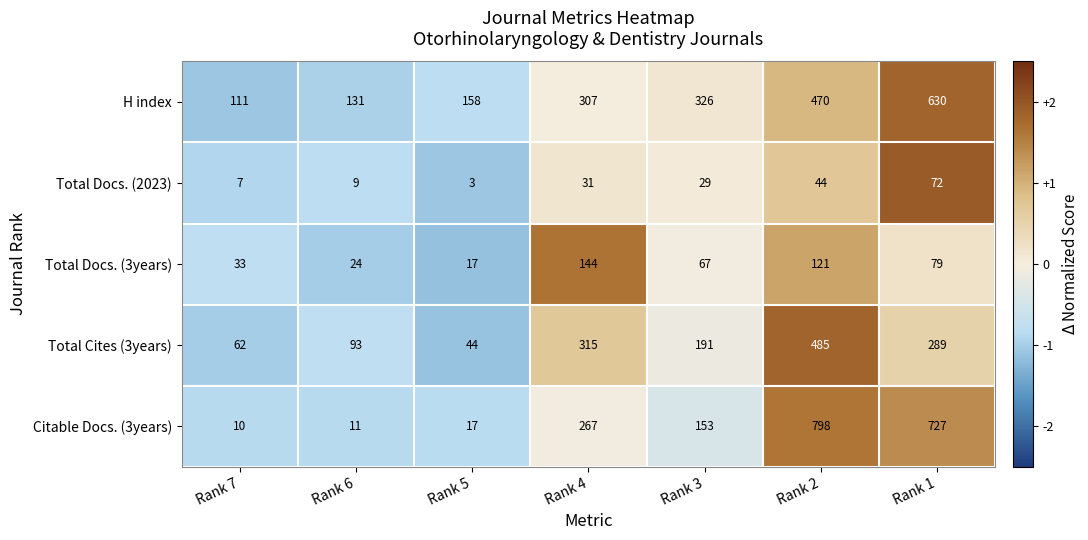

Rank the series at Rank 2 from lowest to highest value.

Total Docs. (2023), Total Docs. (3years), H index, Total Cites (3years), Citable Docs. (3years)